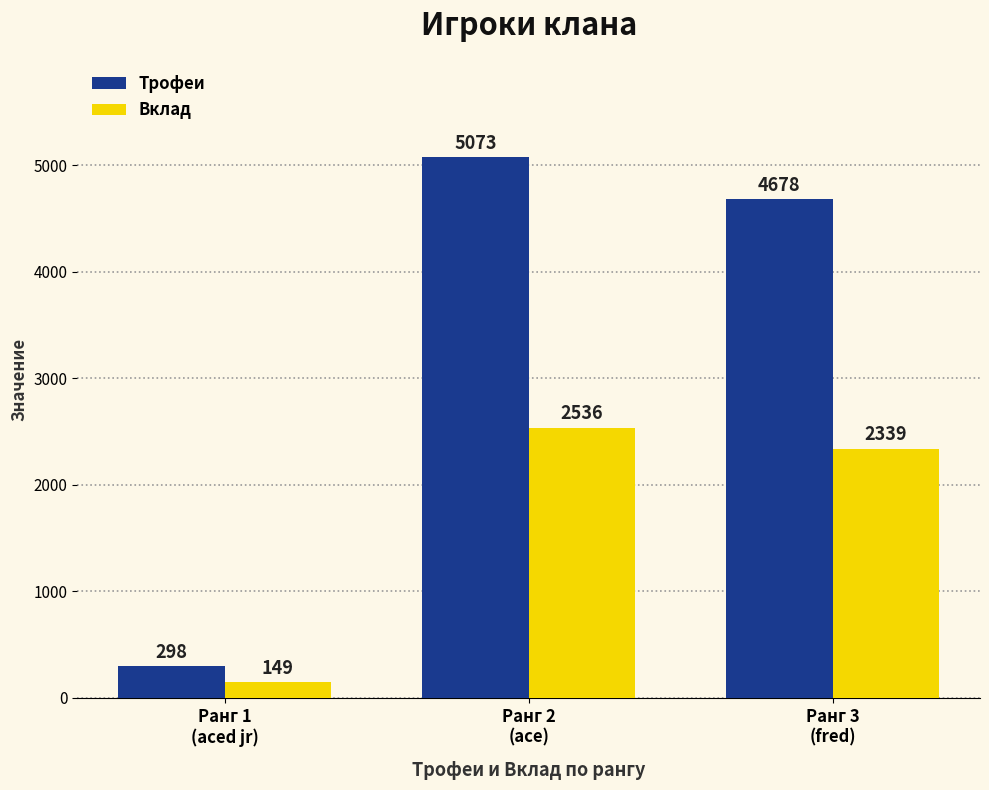

List the series in order of their overall mean, lowest first.

Вклад, Трофеи